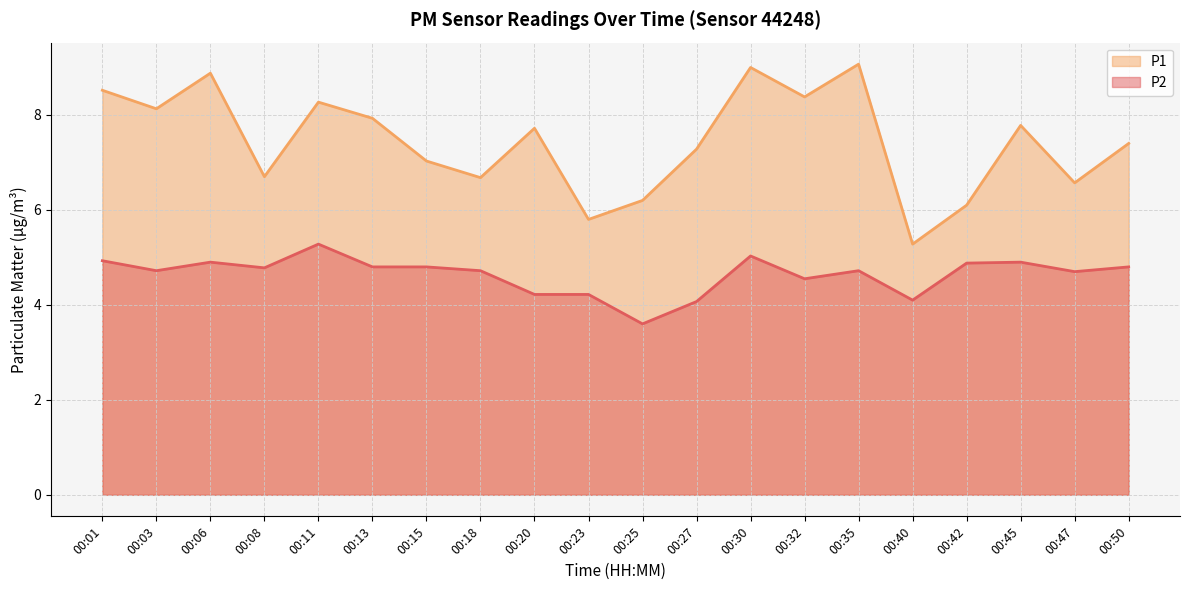

How many lines are shown in the chart?

2